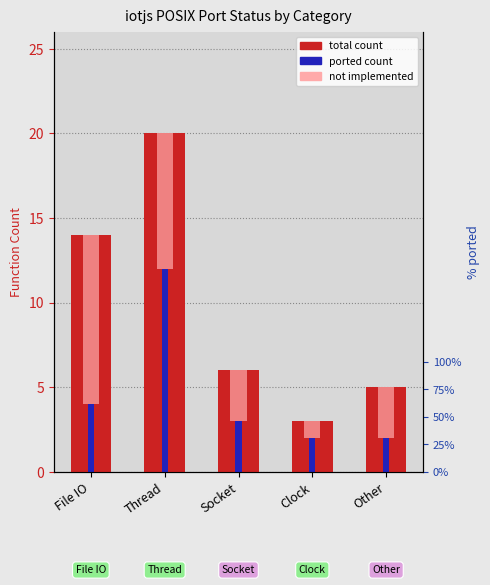

True or false: total count has a value of 9 at File IO.

False